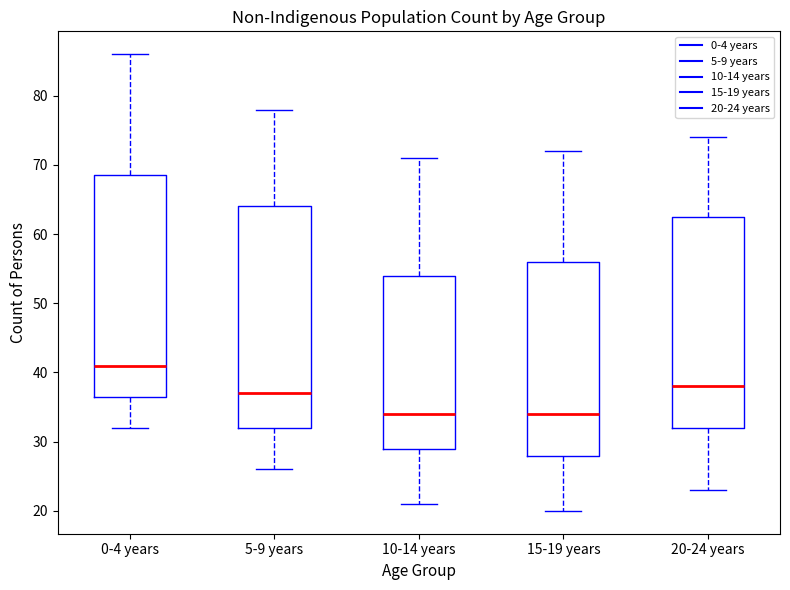

Where is the upper edge of the box for 0-4 years on the y-axis? The values are not printed on the chart, so give them approximately, as read against the axis.

69